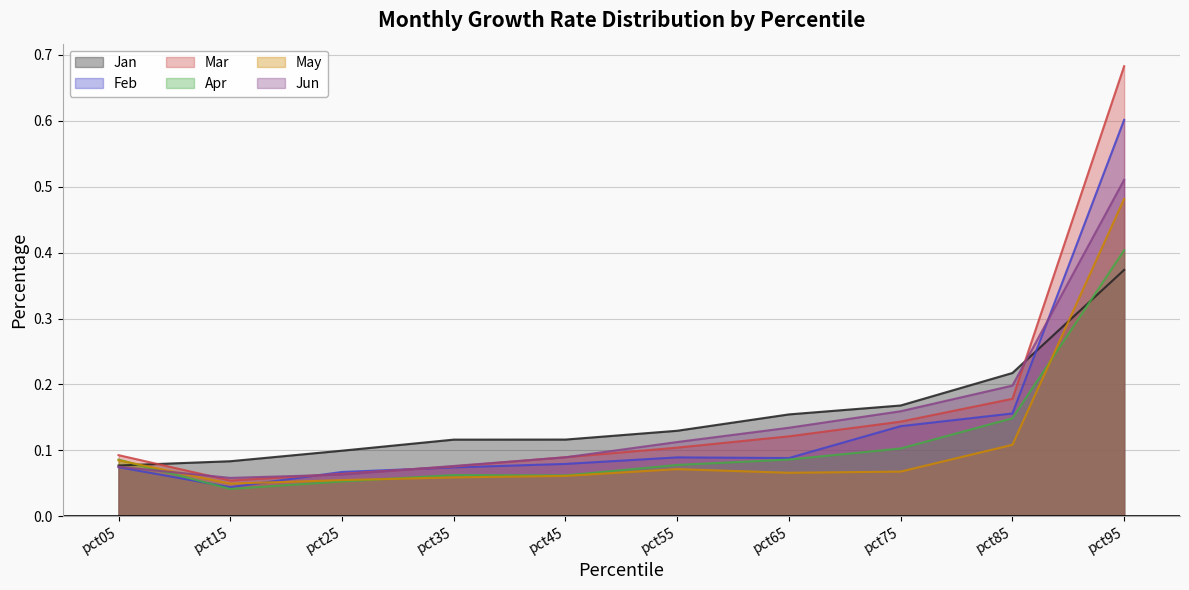

What are all the series names shown in the legend?

Jan, Feb, Mar, Apr, May, Jun